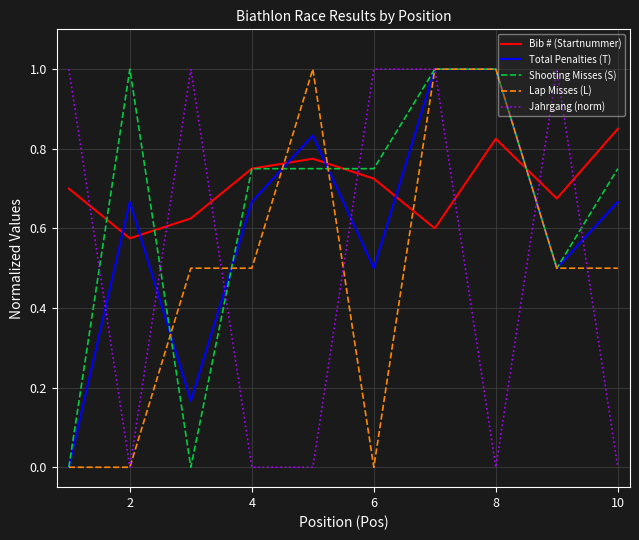

After their last crossing, which series has the higher values: Jahrgang (norm) or Bib # (Startnummer)?

Bib # (Startnummer)